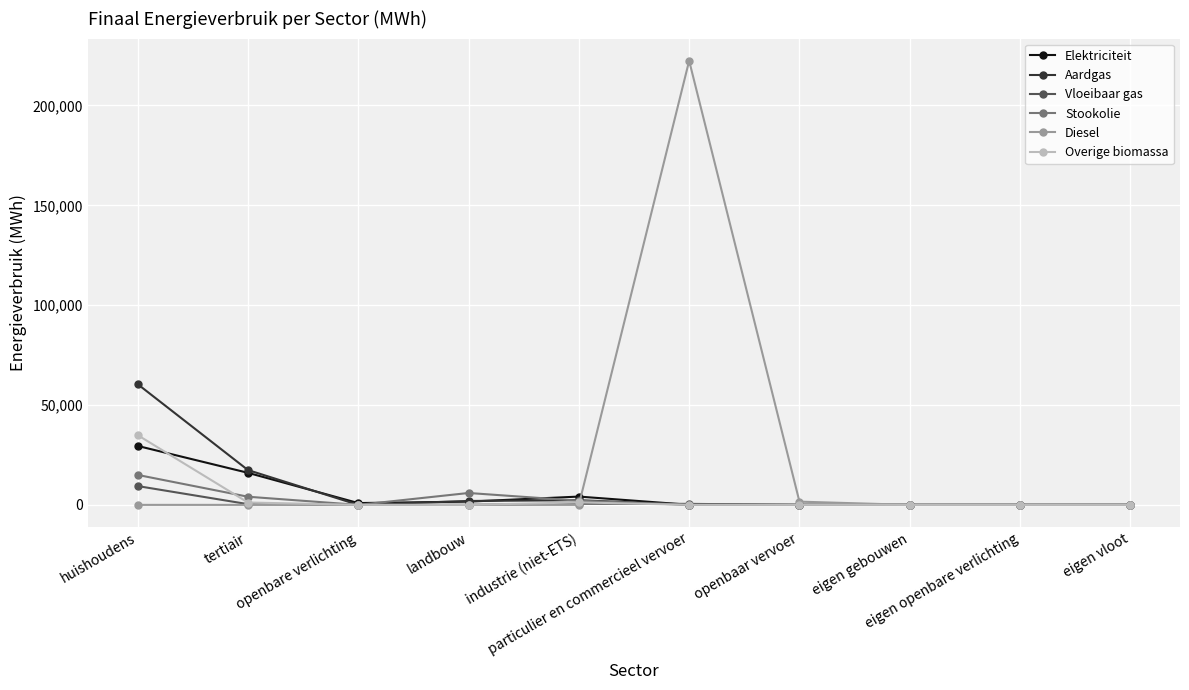

What is the label of the 9th point from the right?

tertiair